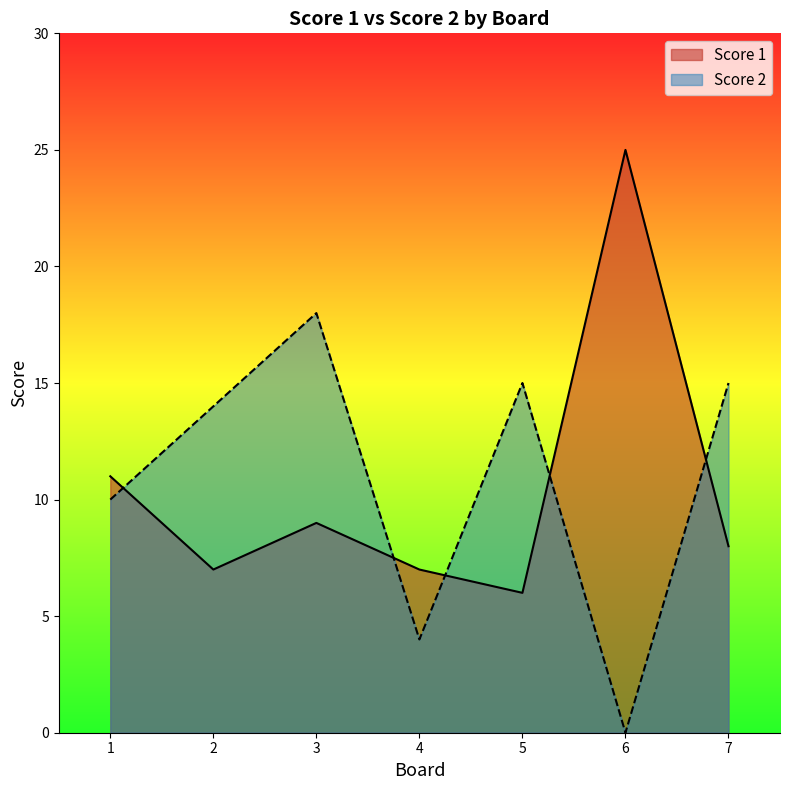

Is it true that Score 2 equals 3 at 4?

False